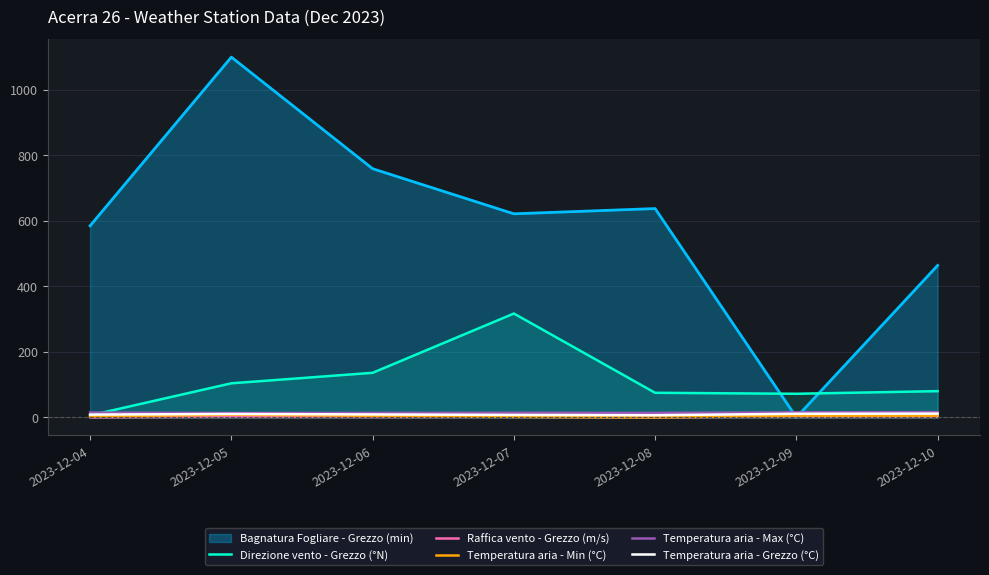

How many lines are shown in the chart?

6